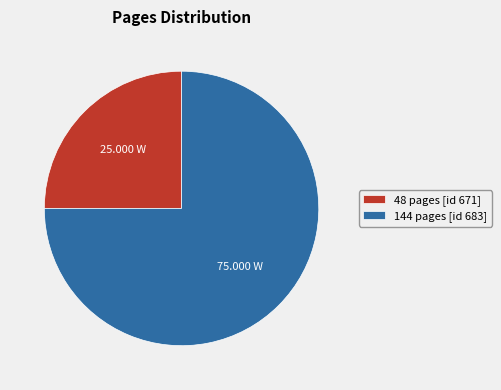

What is the largest slice in the pie chart?

144 pages [id 683]